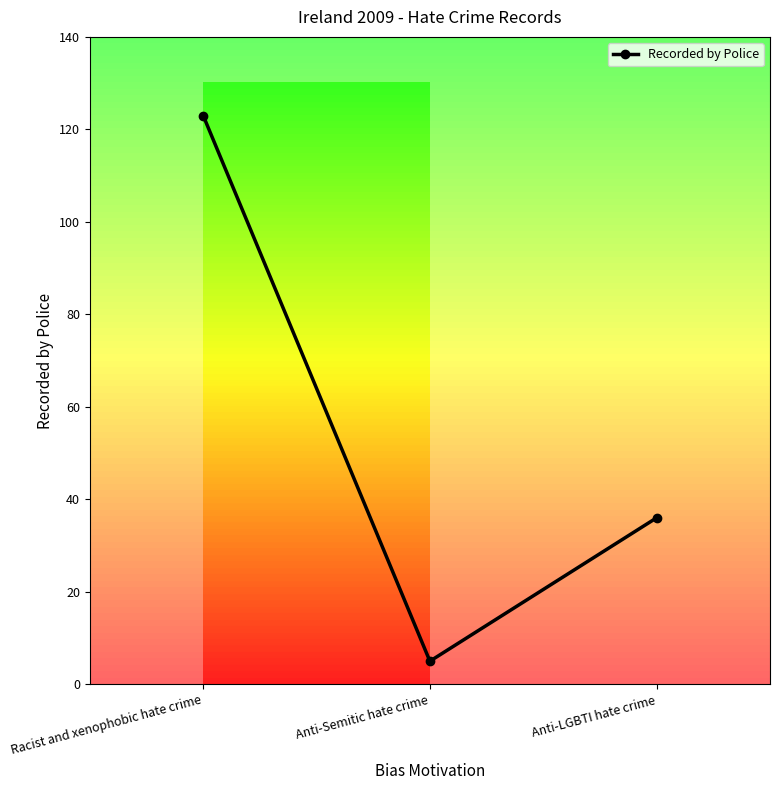

At which label does the data first exceed 36?

Racist and xenophobic hate crime